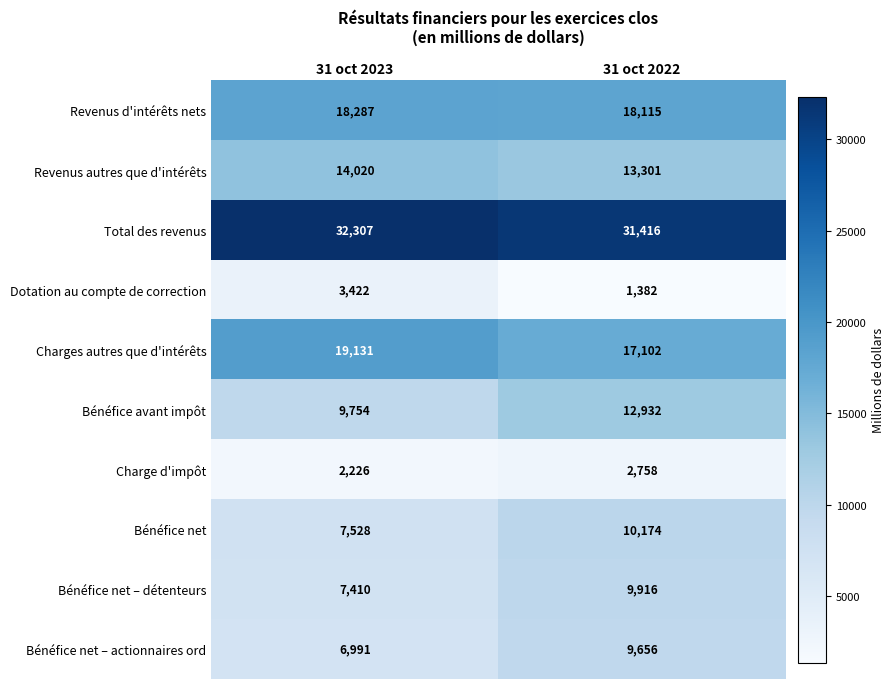

What is the difference between the Bénéfice net – détenteurs values at 31 oct 2023 and 31 oct 2022?

2506